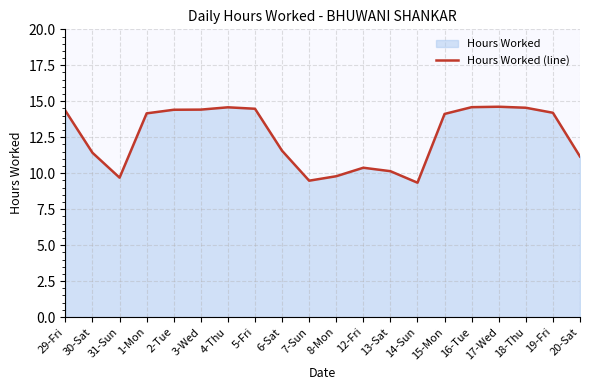

What is the difference between the maximum and second lowest values?

5.1